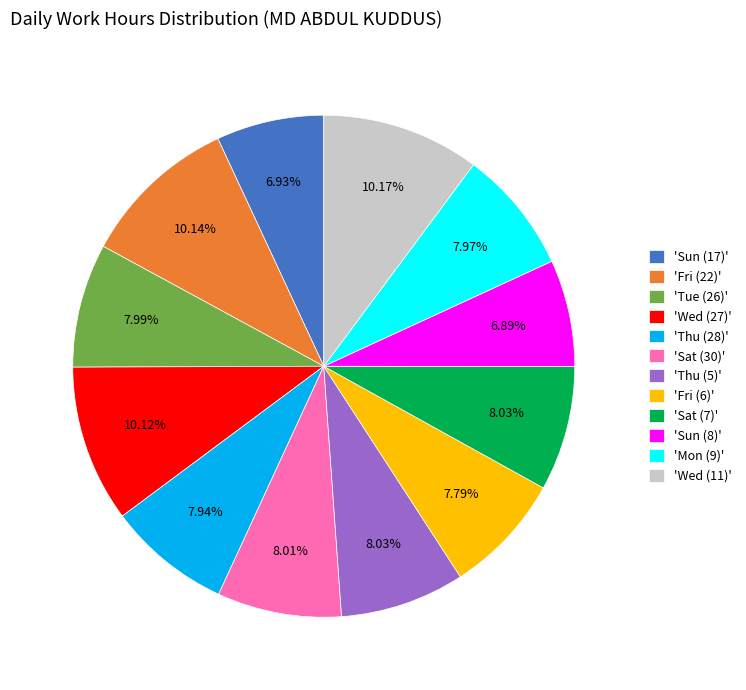

Do 'Fri (6)' and 'Sun (17)' together represent more than half of the pie?

No